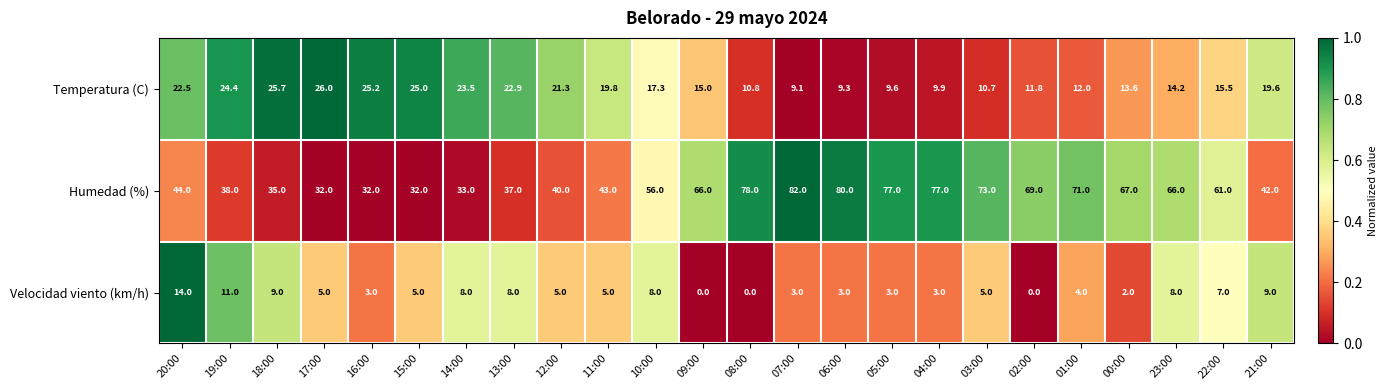

Which series has the largest total across all categories?

Humedad (%)